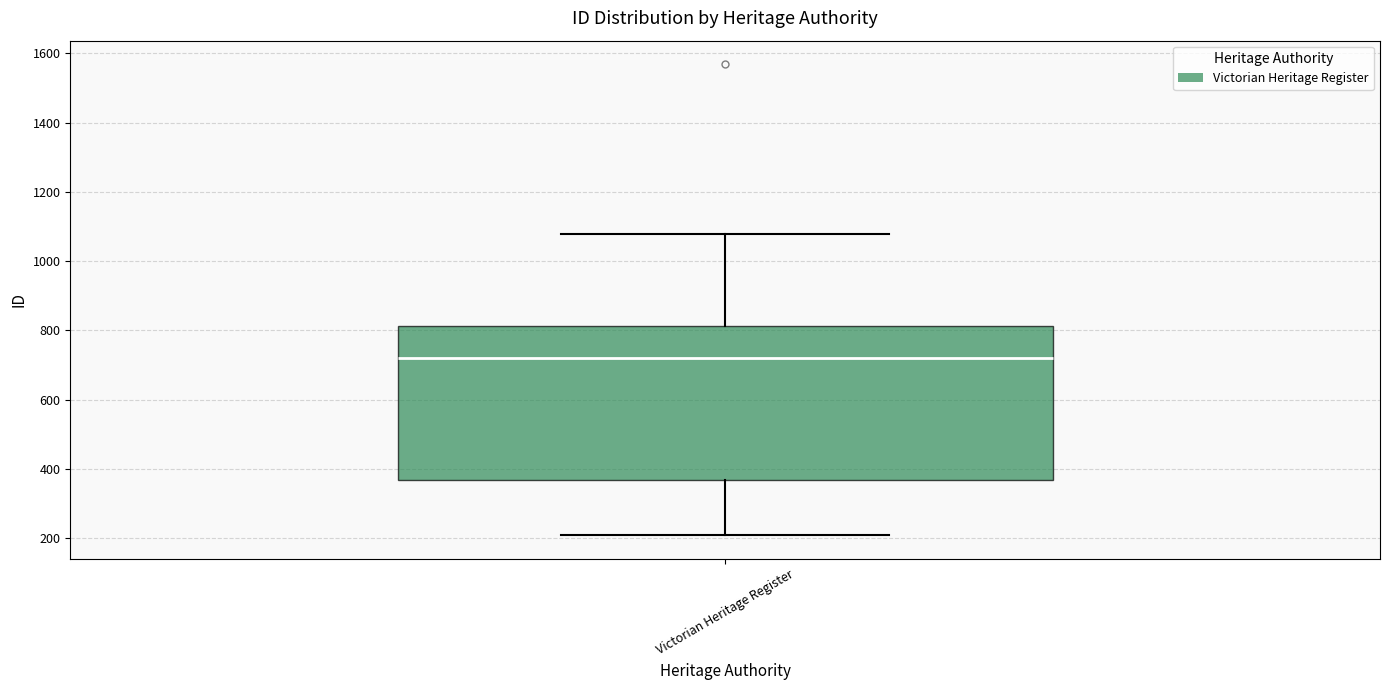

Transcribe this box plot: give where the median line is, the range the box spans, and where the two whiskers end, as read against the y-axis. The values are not printed on the chart, so give them approximately, as read against the axis.

median 720, box 360 to 820, whiskers 200 to 1080